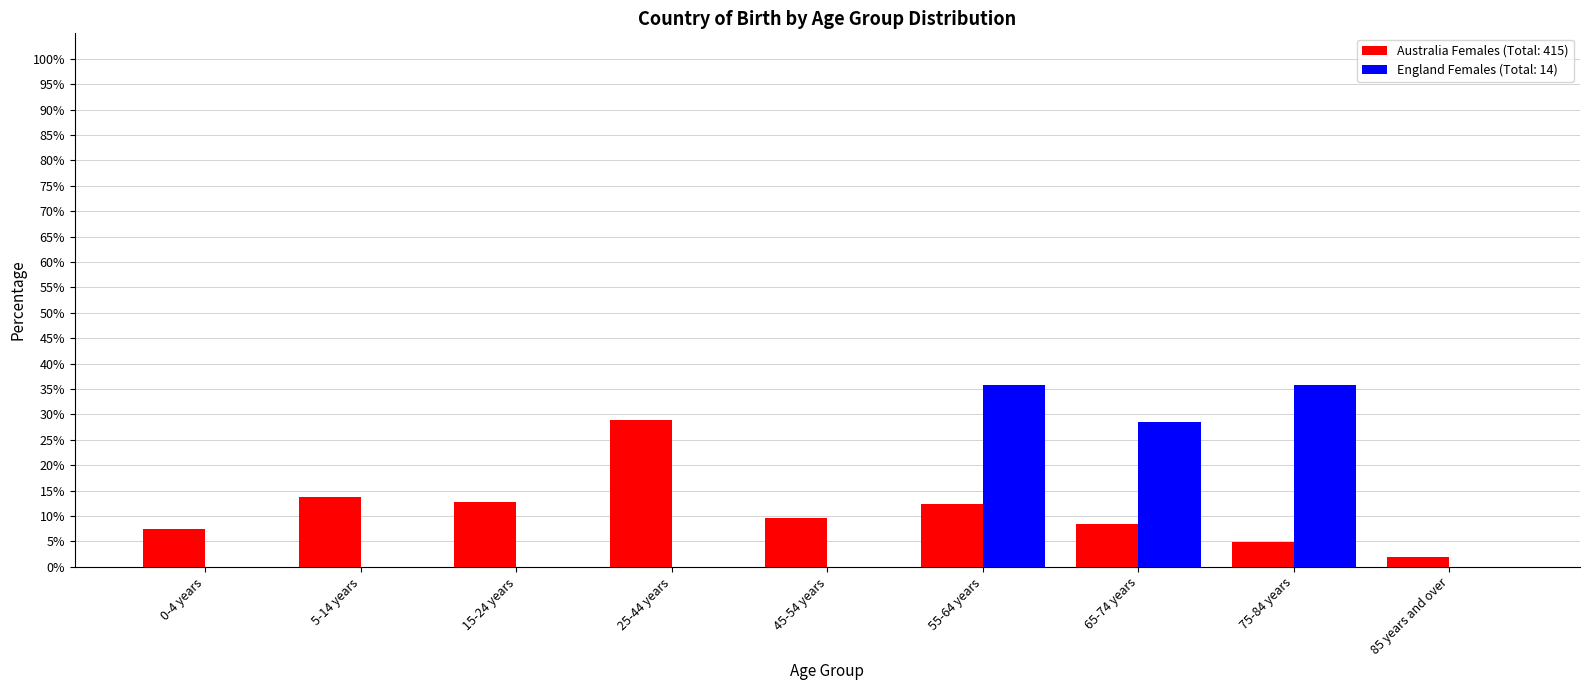

Reading left to right, transcribe all the data shown in this chart.

Australia Females (Total: 415): 0-4 years=7.5	5-14 years=13.7	15-24 years=12.8	25-44 years=28.9	45-54 years=9.6	55-64 years=12.3	65-74 years=8.4	75-84 years=4.8	85 years and over=1.9
England Females (Total: 14): 0-4 years=0.0	5-14 years=0.0	15-24 years=0.0	25-44 years=0.0	45-54 years=0.0	55-64 years=35.7	65-74 years=28.6	75-84 years=35.7	85 years and over=0.0